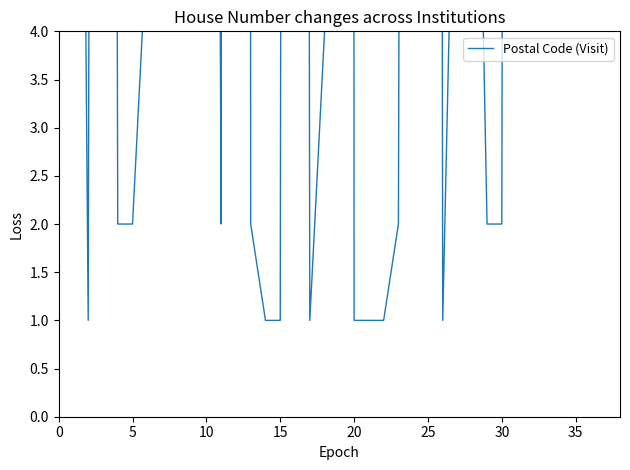

What is the maximum value shown in the chart?

3054